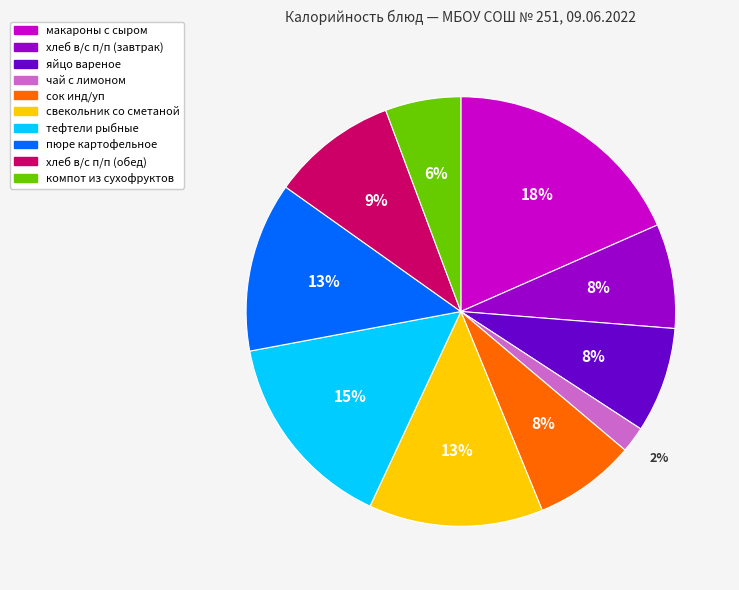

To the nearest percent, what is the average slice percentage?

10%